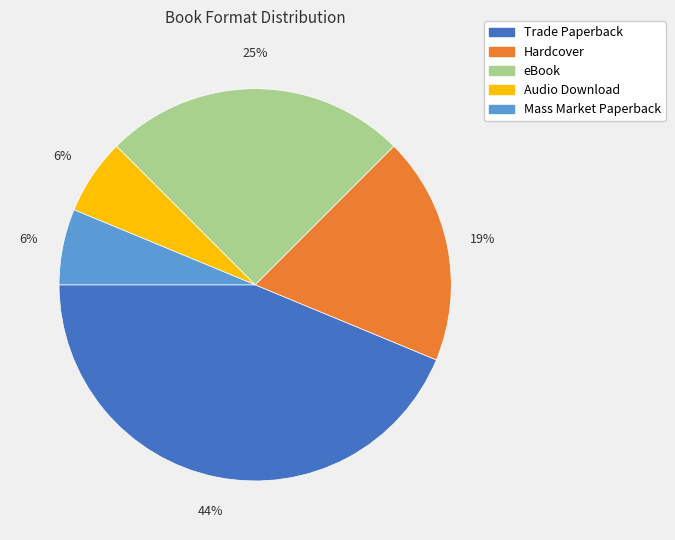

To the nearest percent, what is the combined percentage of Mass Market Paperback and eBook?

31%